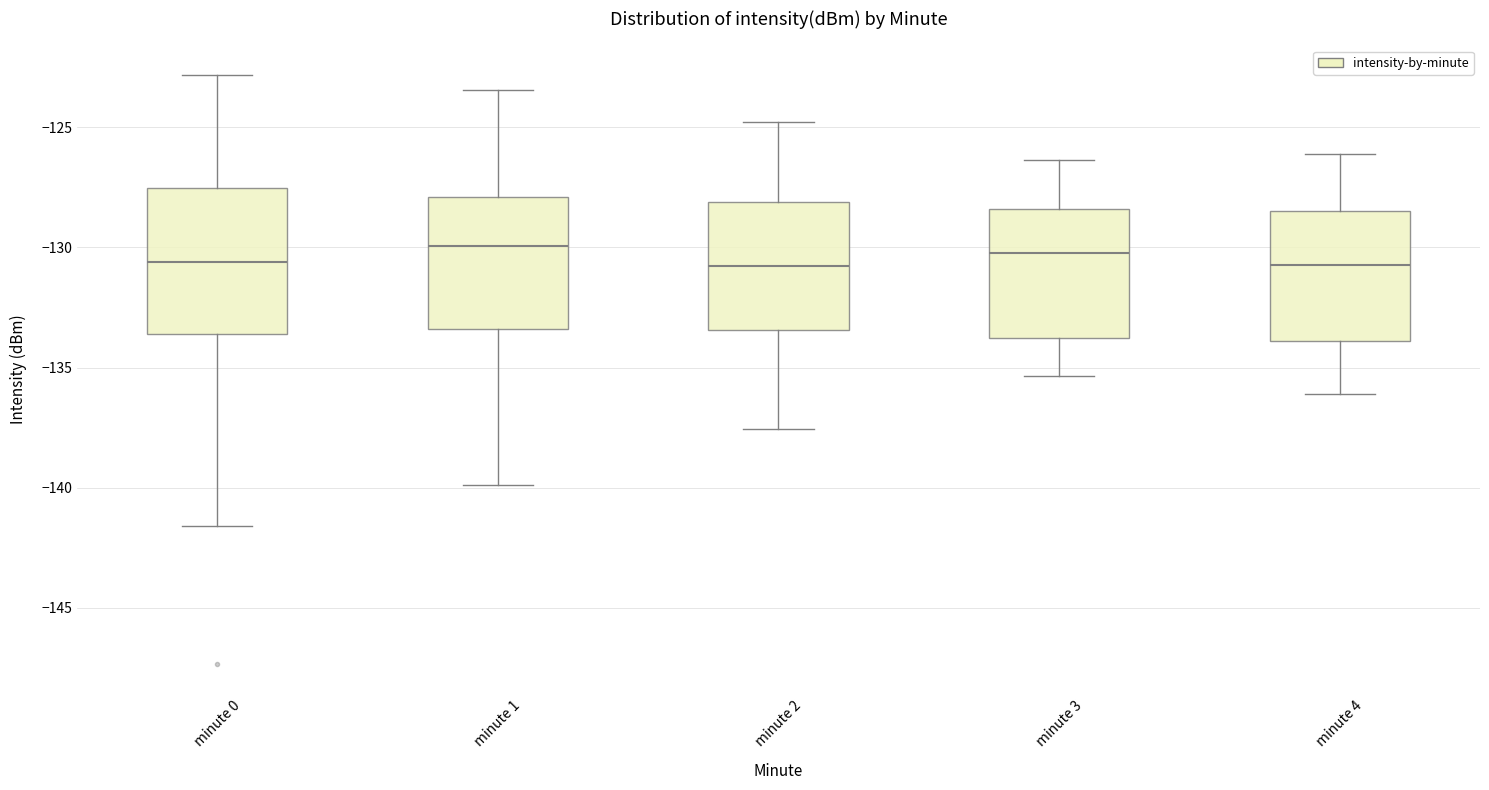

Comparing the boxes themselves (not the whiskers), which one is the tallest?

minute 0